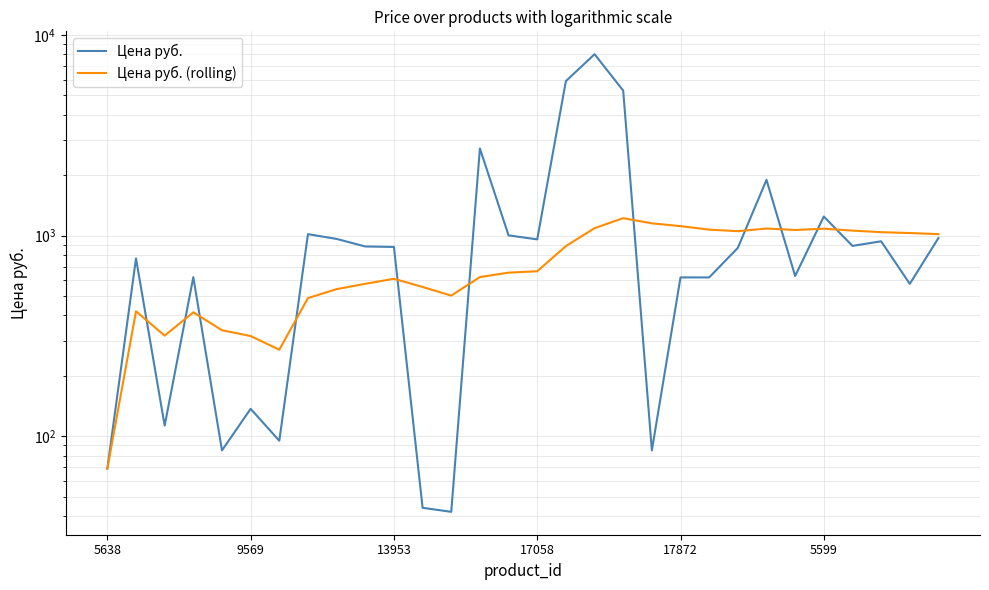

Is the value of Цена руб. (rolling) at 6 greater than the value of Цена руб. at 14?

No